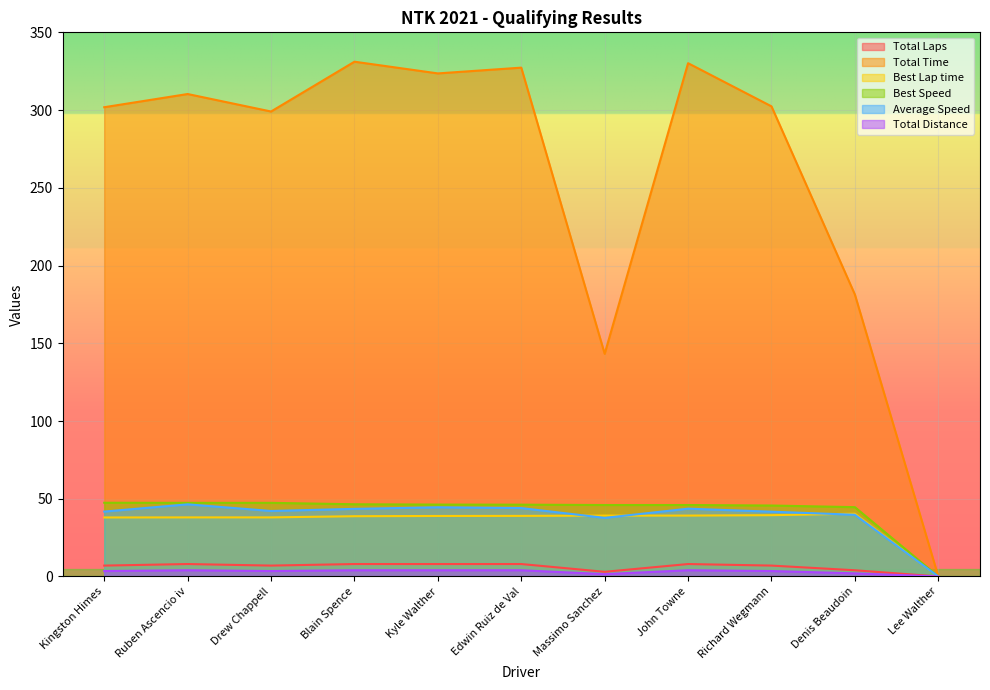

What is the difference between the second highest and second lowest values in the Total Laps series?

5.0